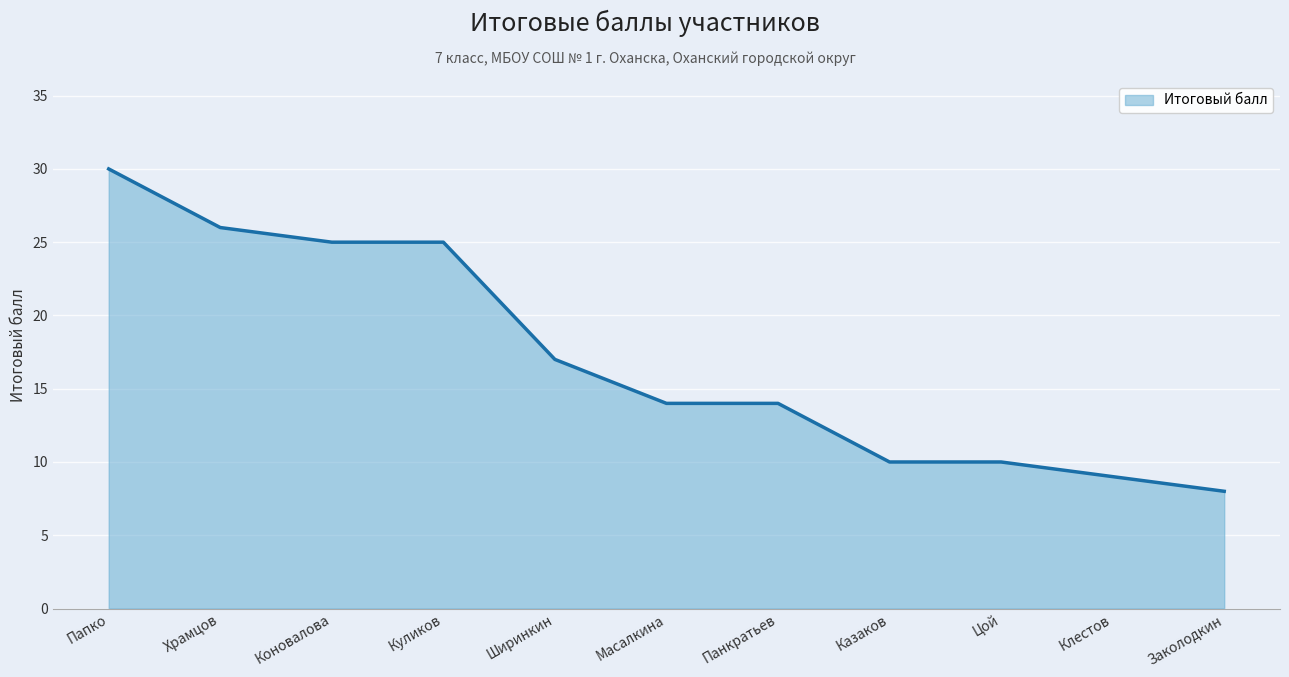

What is the sum of all values?

188